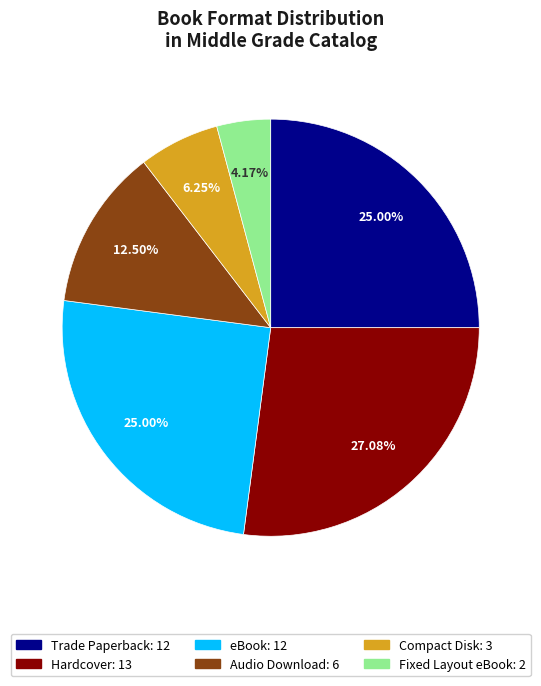

Which category has the smallest portion of the pie?

Fixed Layout eBook